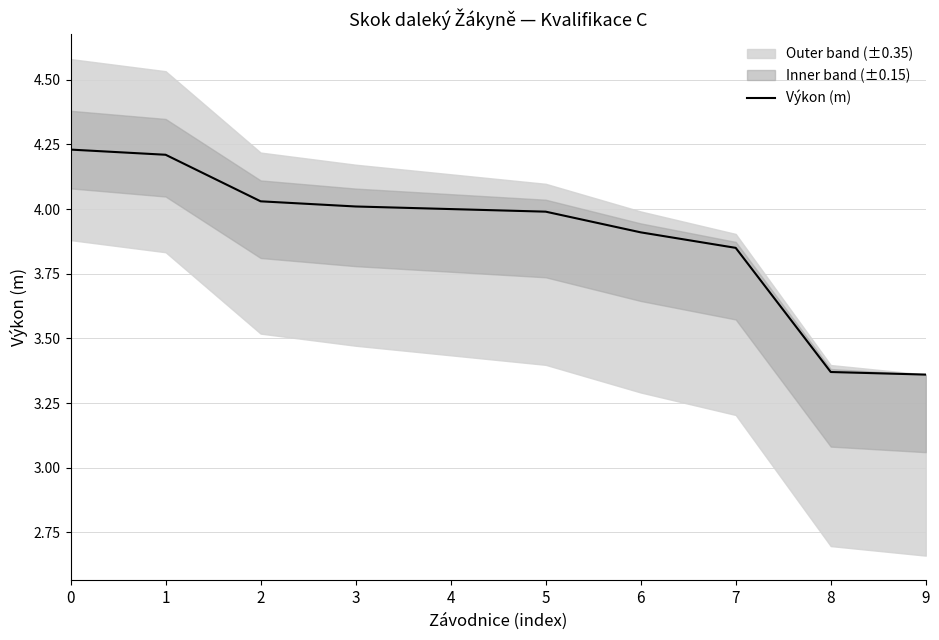

Reading left to right, transcribe all the data shown in this chart.

0=4.2	1=4.2	2=4.0	3=4.0	4=4.0	5=4.0	6=3.9	7=3.9	8=3.4	9=3.4